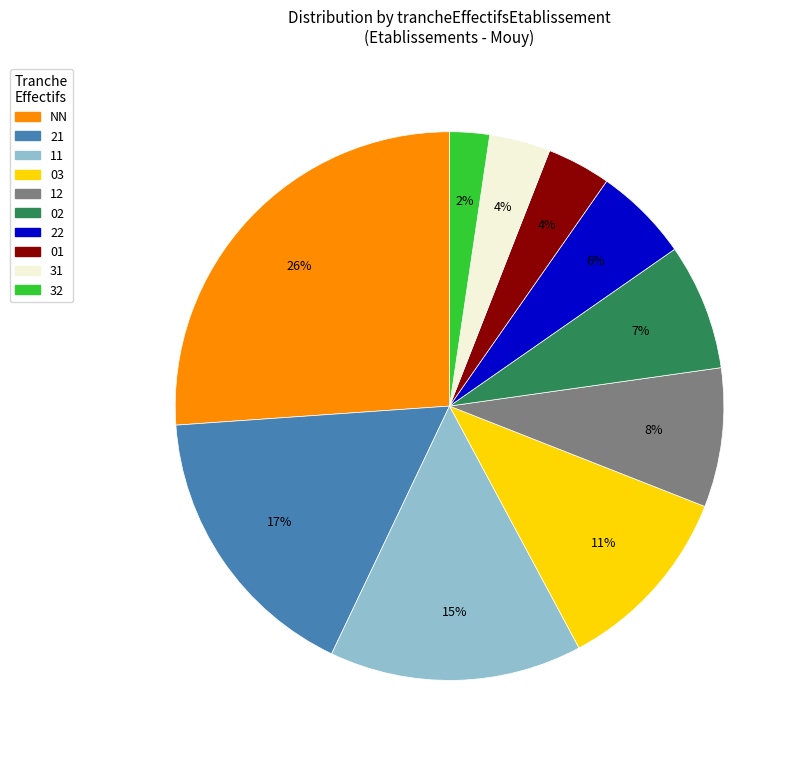

To the nearest percent, what is the difference between the largest and smallest slice percentages?

24%